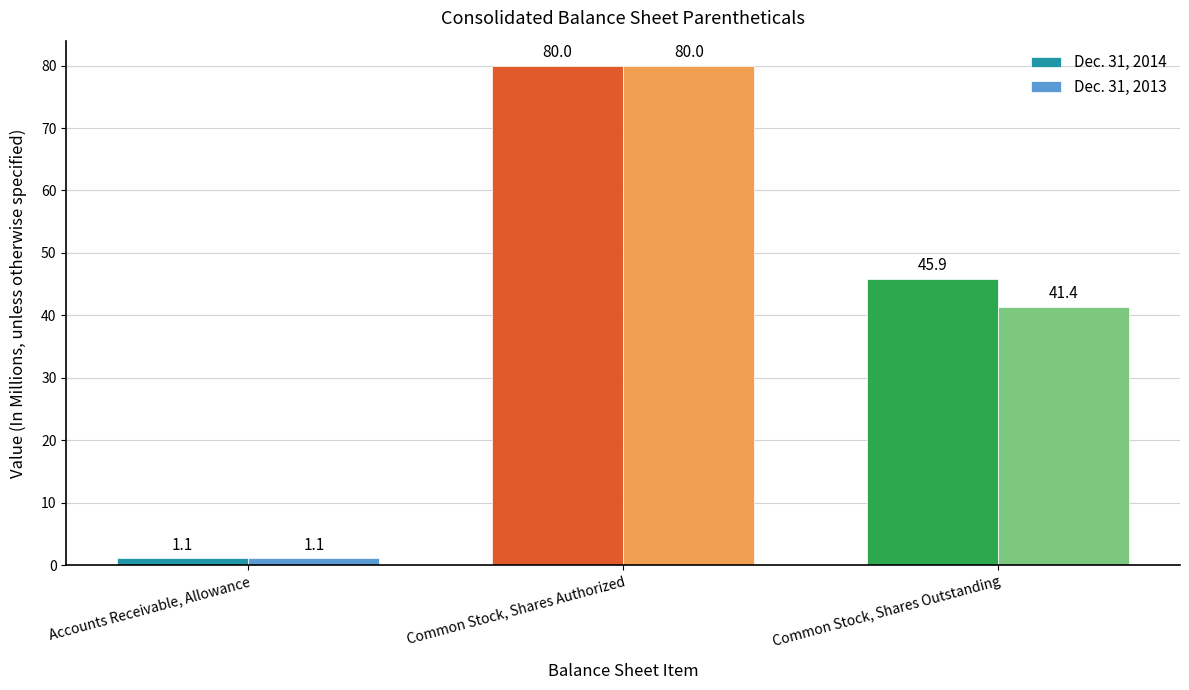

How many values in the Dec. 31, 2013 series are below 41?

1